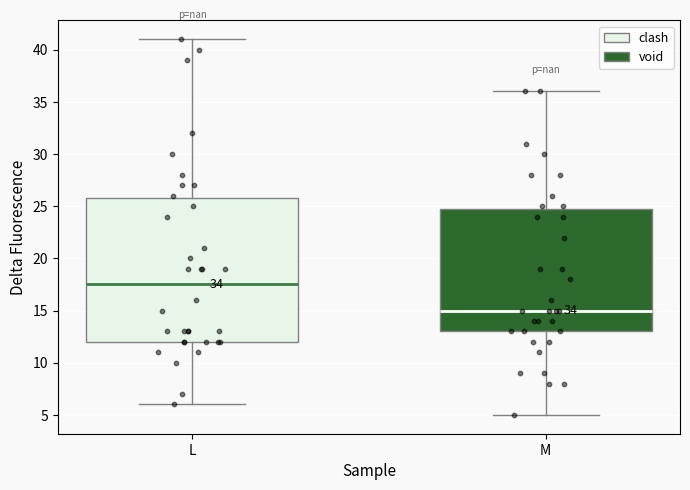

Reading left to right, read every box against the y-axis: the position of its median line, the range the box covers, and the ends of its whiskers. The values are not printed on the chart, so give them approximately, as read against the axis.

L: median 17.5, box 12.0 to 26.0, whiskers 6.0 to 41.0
M: median 15.0, box 13.0 to 25.0, whiskers 5.0 to 36.0